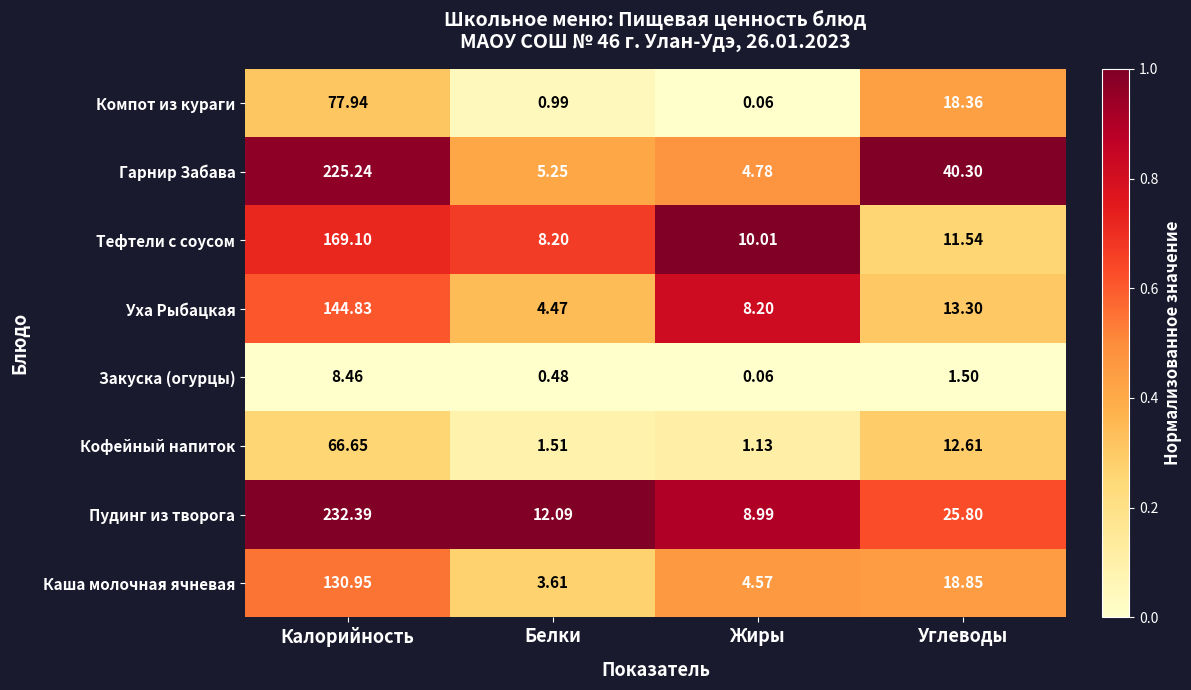

Which series changed the most between Калорийность and Жиры?

Пудинг из творога